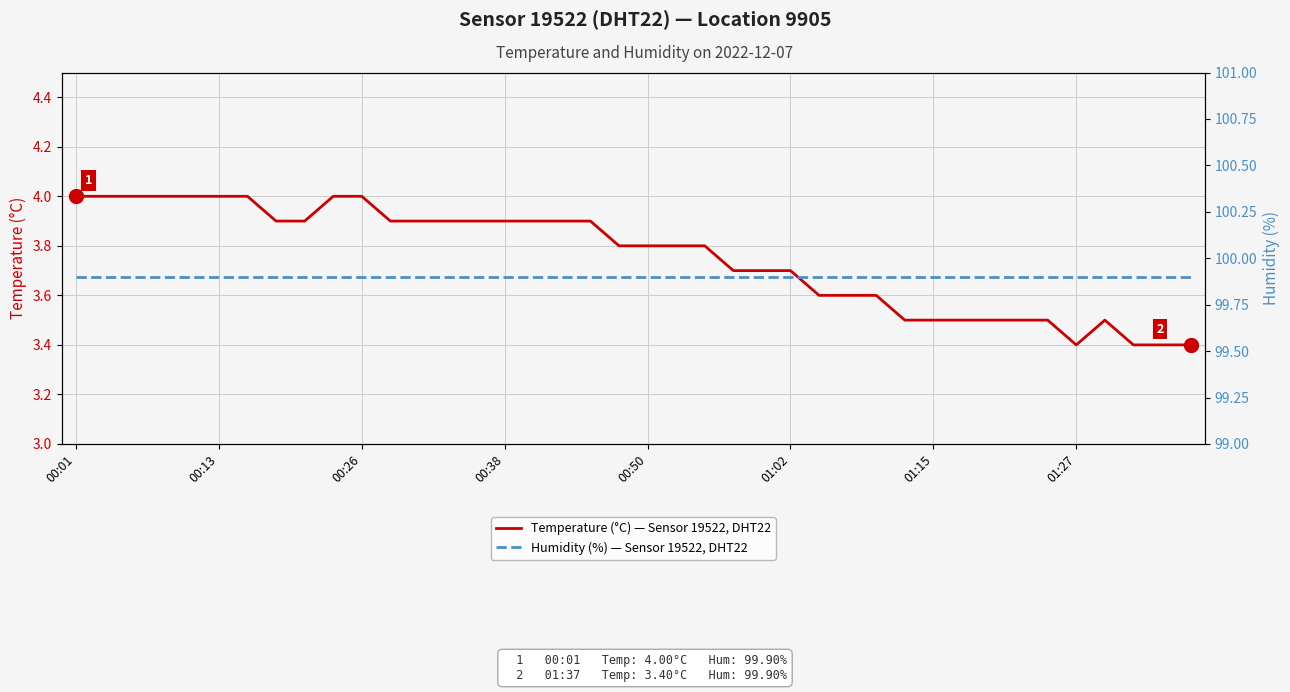

Read the Humidity (%) — Sensor 19522, DHT22 value at 39.

99.9